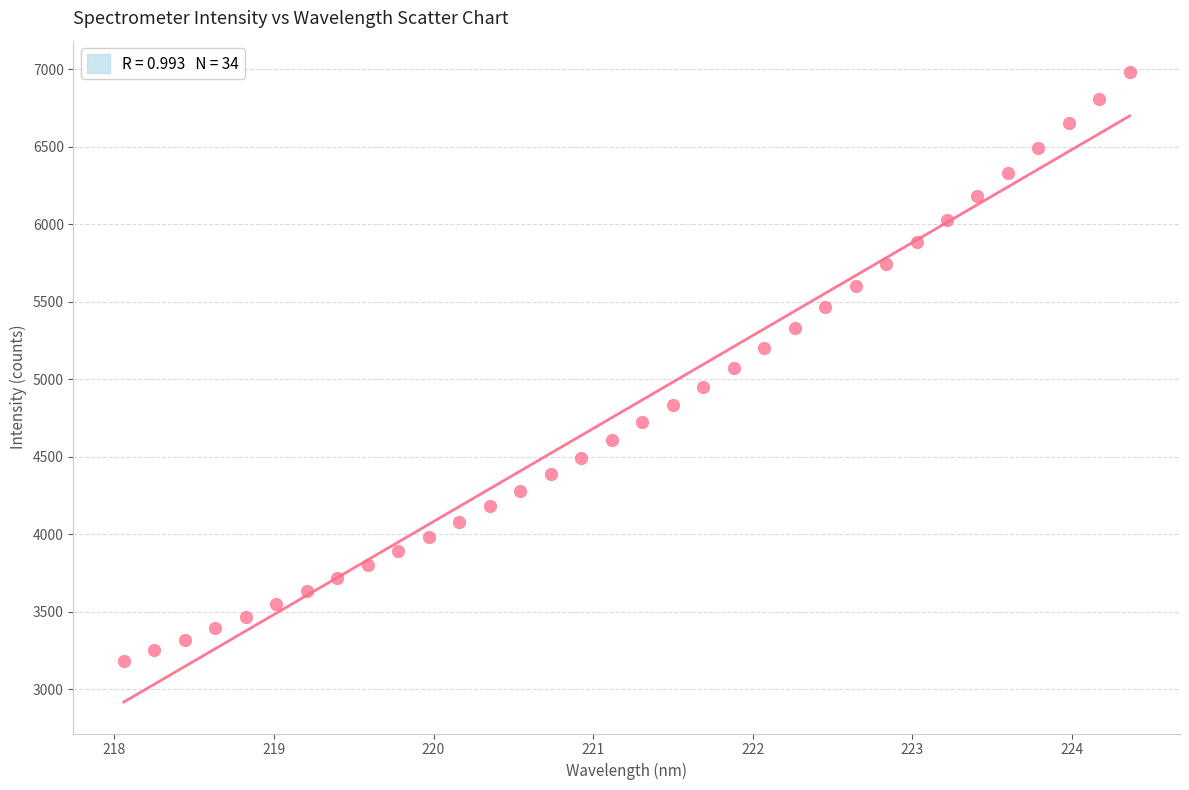

What is the range of Y values (max minus min)?

3799.1